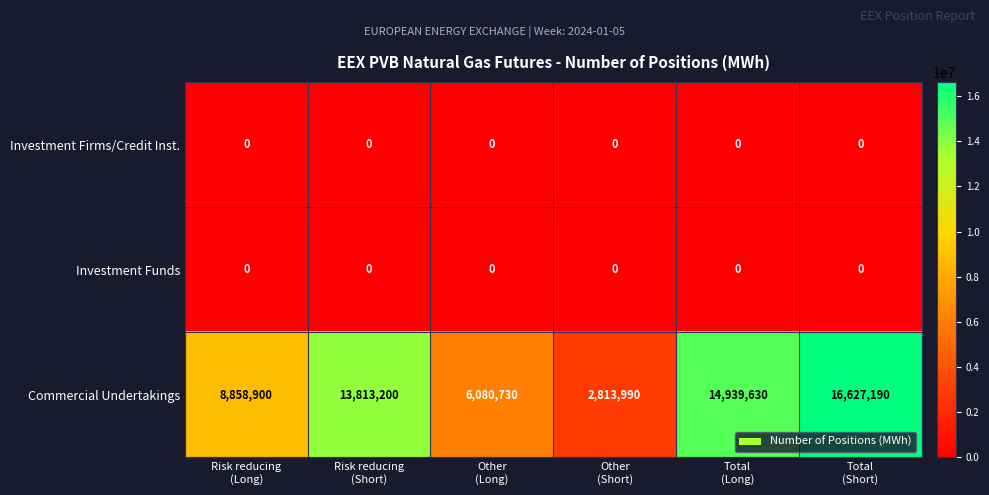

What is the difference between the second highest and second lowest values in the Commercial Undertakings series?

8858900